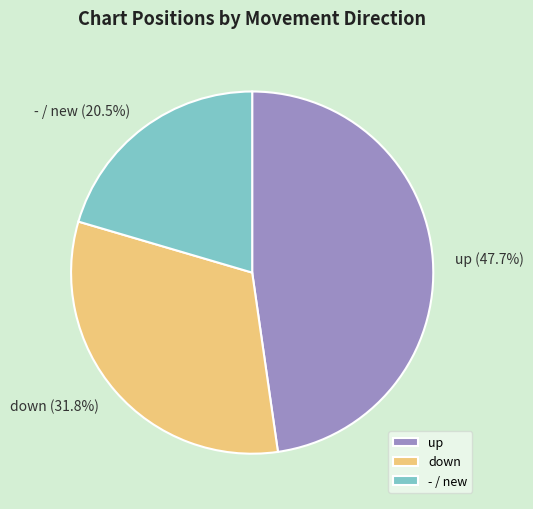

What is the total percentage of down and -?

52.3%